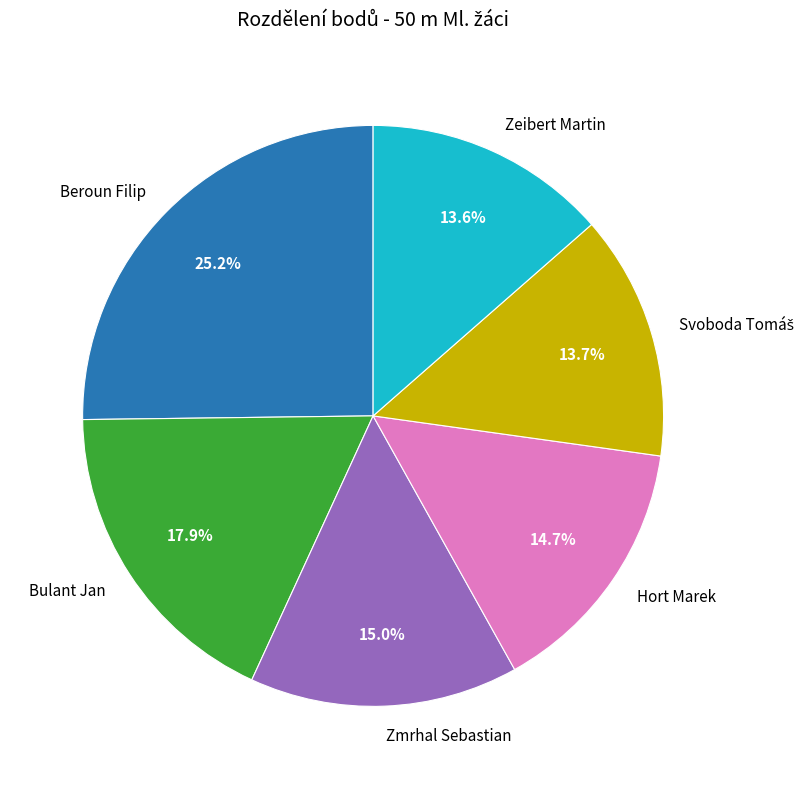

How many slices are in this pie chart?

6